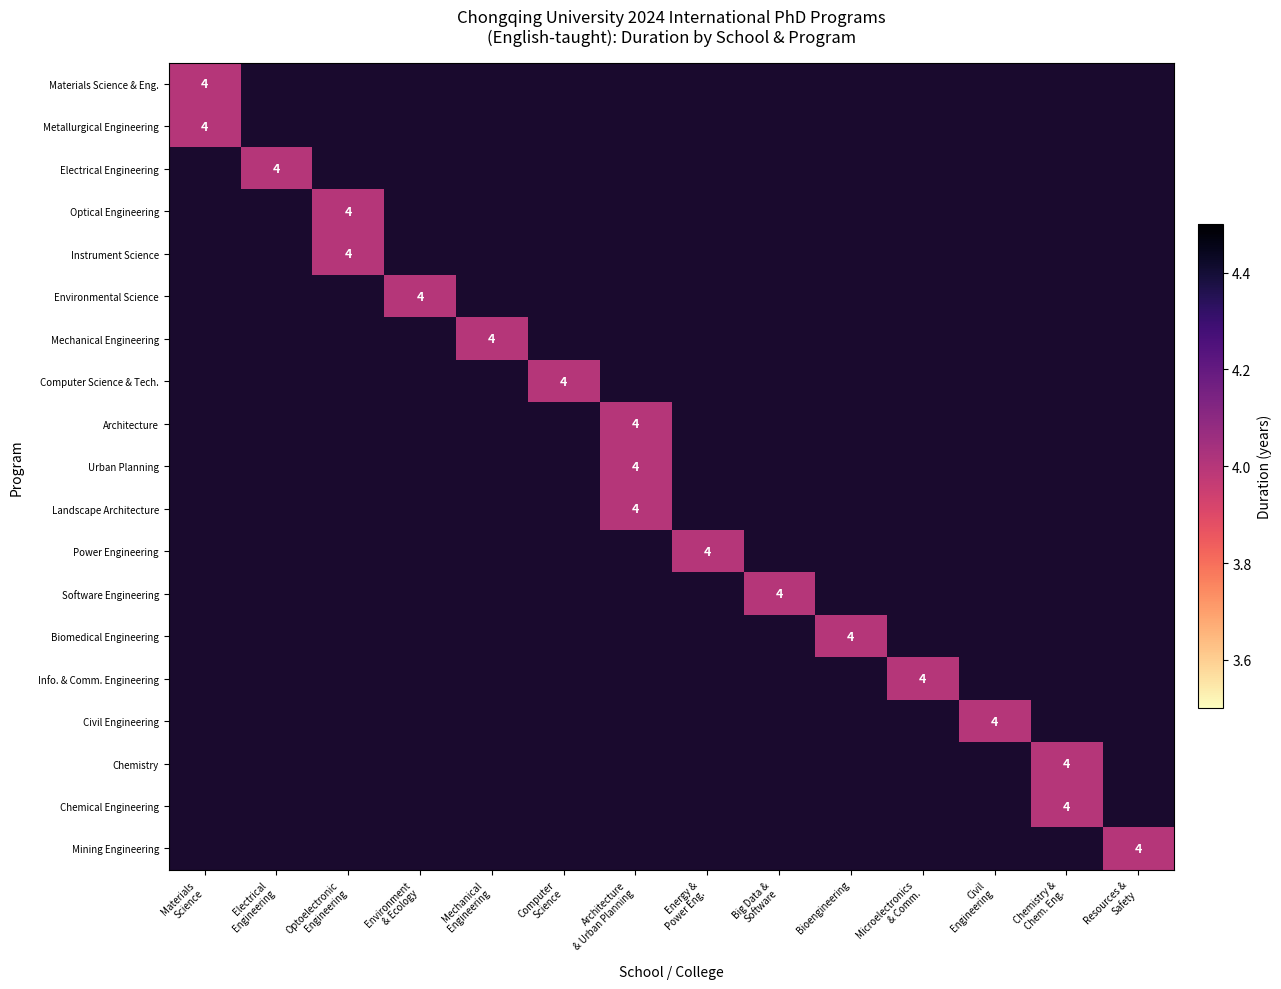

True or false: Optical Engineering has a value of 0 at Mechanical Engineering.

True